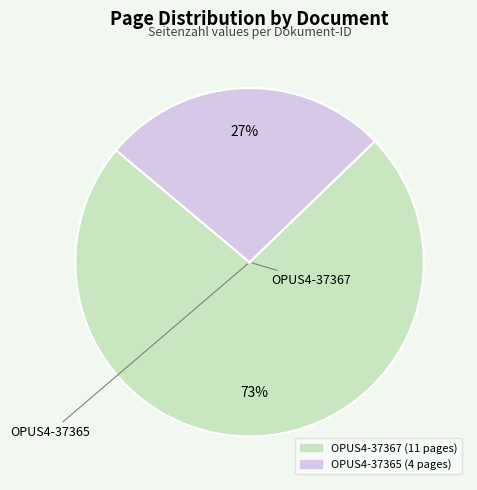

Rank the categories by value from highest to lowest.

OPUS4-37367, OPUS4-37365